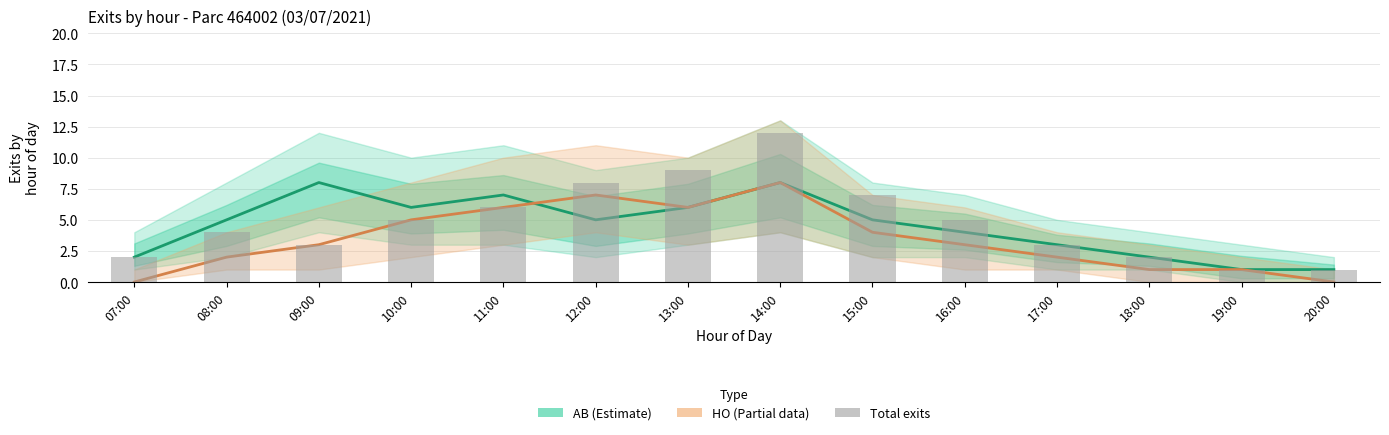

Reading right to left, transcribe all the data shown in this chart.

AB (Estimate): 20:00=1	19:00=1	18:00=2	17:00=3	16:00=4	15:00=5	14:00=8	13:00=6	12:00=5	11:00=7	10:00=6	09:00=8	08:00=5	07:00=2
HO (Estimate based on partial data): 20:00=0	19:00=1	18:00=1	17:00=2	16:00=3	15:00=4	14:00=8	13:00=6	12:00=7	11:00=6	10:00=5	09:00=3	08:00=2	07:00=0
Total exits: 20:00=1	19:00=1	18:00=2	17:00=3	16:00=5	15:00=7	14:00=12	13:00=9	12:00=8	11:00=6	10:00=5	09:00=3	08:00=4	07:00=2